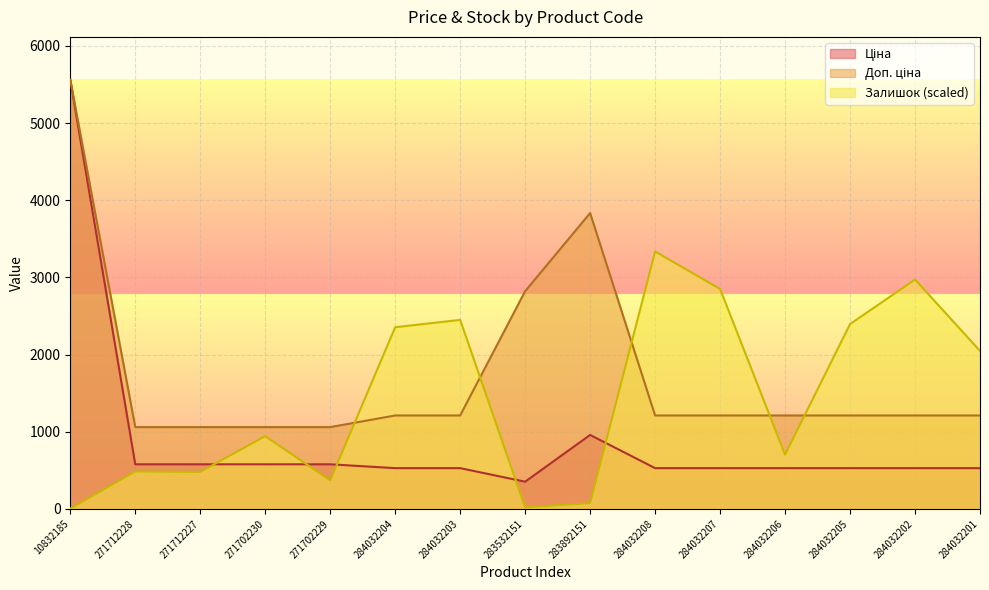

Reading right to left, transcribe all the data shown in this chart.

Ціна: 528.2	528.2	528.2	528.2	528.2	528.2	958.4	352.6	528.2	528.2	578.1	578.1	578.1	578.1	5560.3
Доп. ціна: 1210.7	1210.7	1210.7	1210.7	1210.7	1210.7	3833.8	2821.2	1210.7	1210.7	1060.0	1060.0	1060.0	1060.0	5560.3
Залишок: 2047.6	2972.3	2395.2	703.4	2850.1	3336.2	74.7	20.4	2449.5	2354.5	370.7	942.3	479.3	484.7	4.1